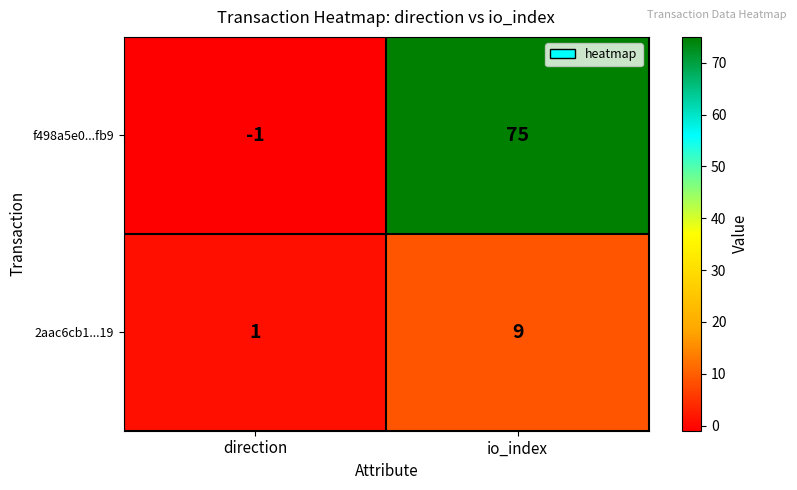

What is the total value across all series at io_index?

84